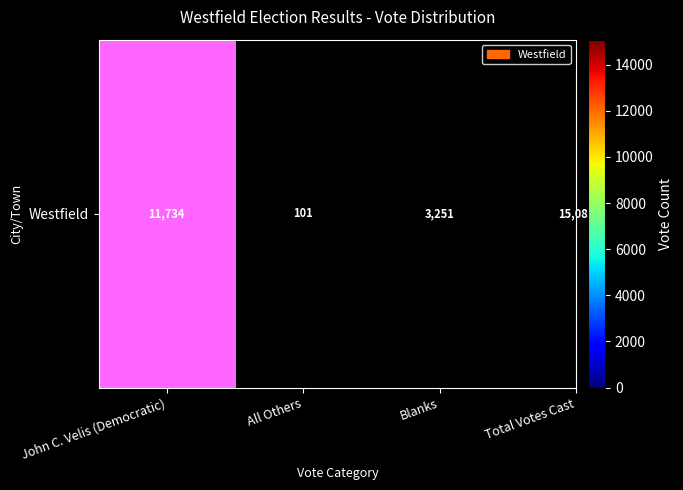

How many values are between 3251 and 15086?

3